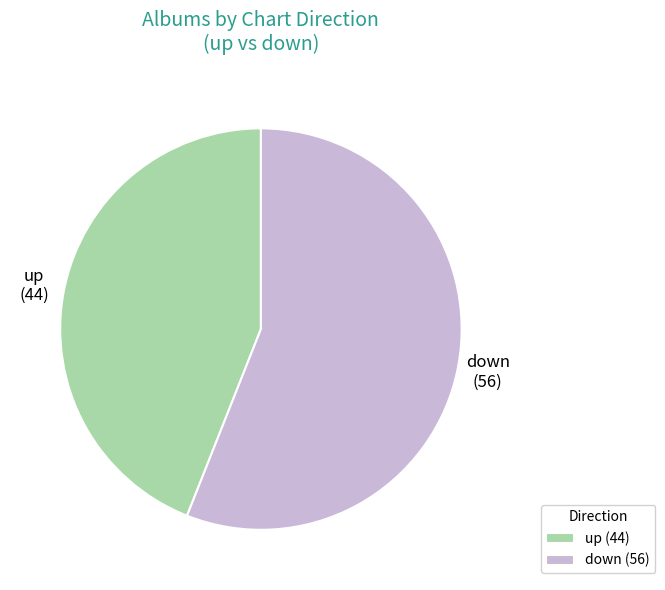

Between up and down, which is larger?

down